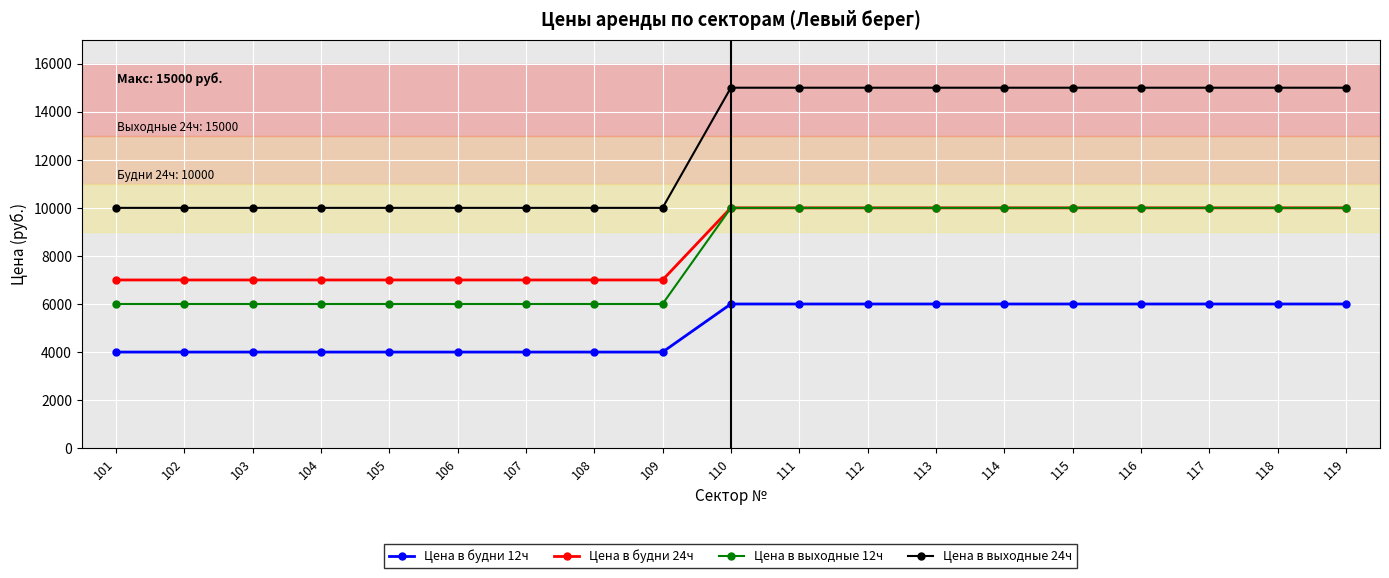

How many data points does each series have?

19